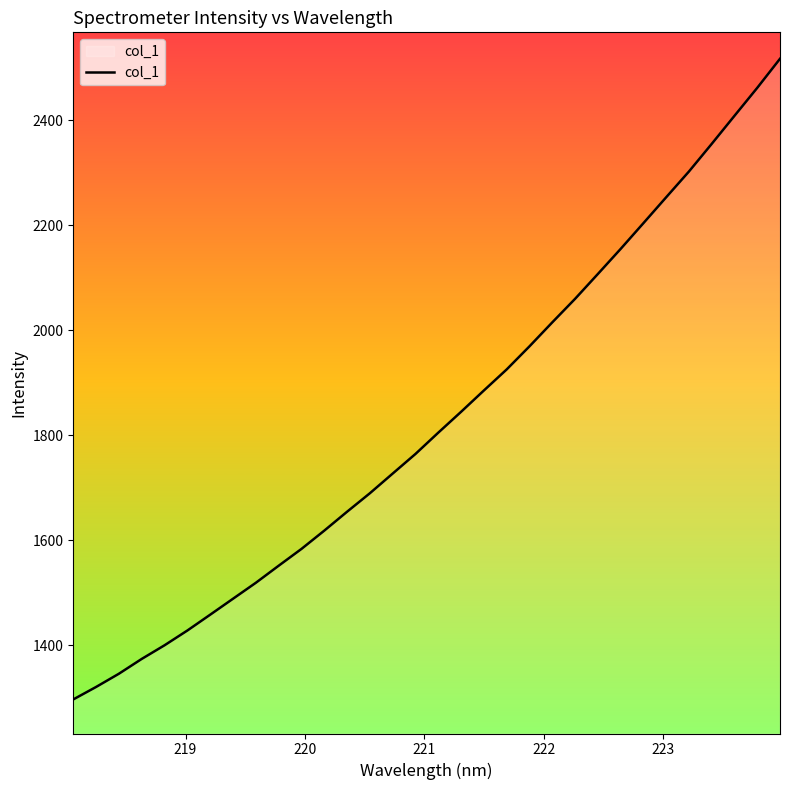

What is the difference between the maximum and minimum values?

1219.6